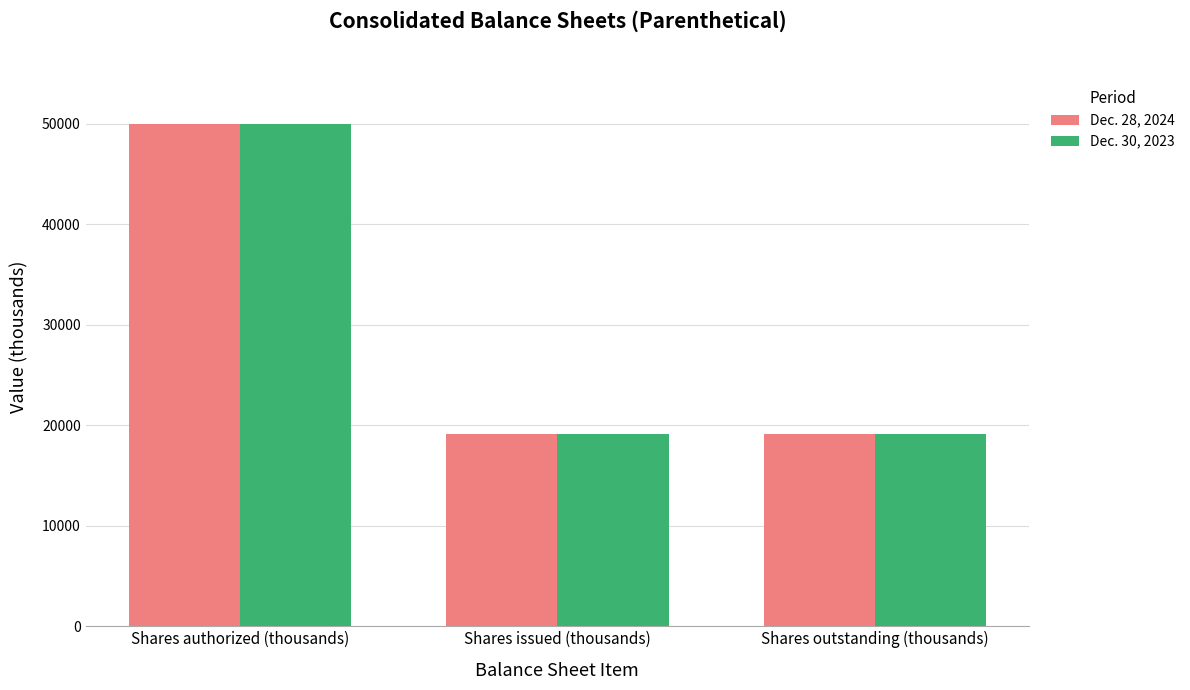

What is the total value across all series at Shares authorized (thousands)?

100000